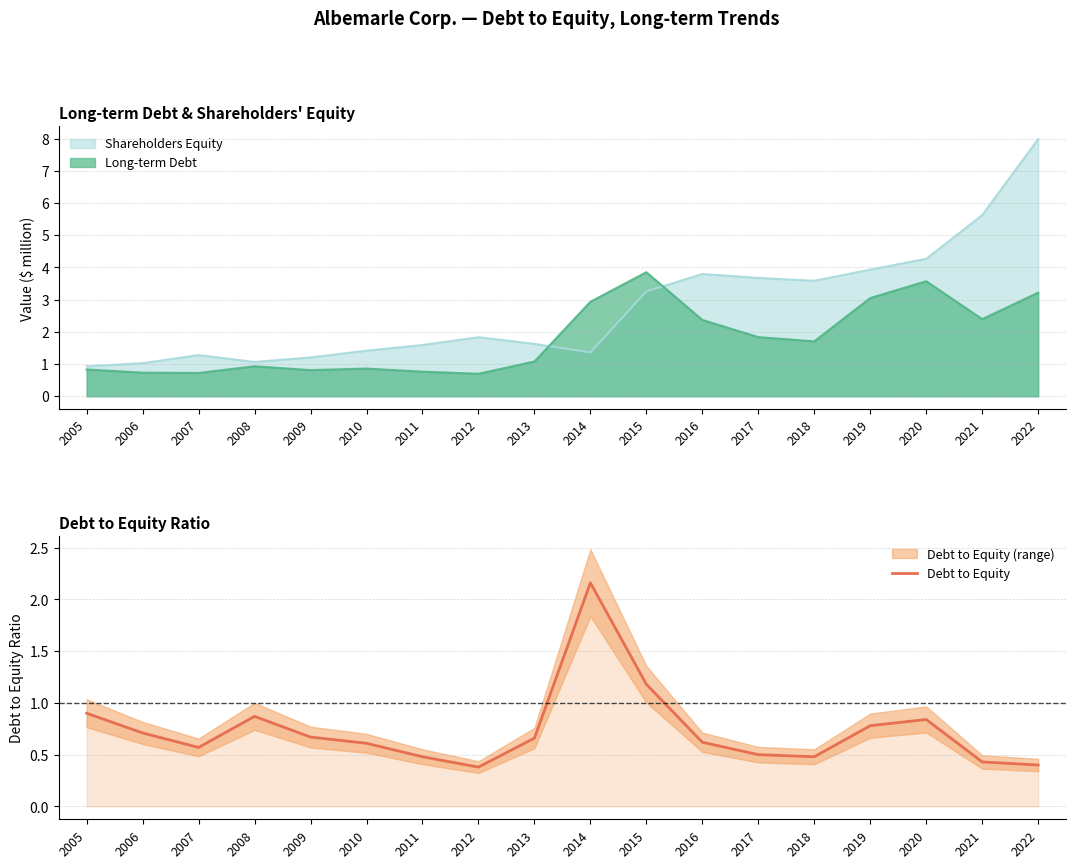

Rank the categories by value from highest to lowest.

2014, 2015, 2005, 2008, 2020, 2019, 2006, 2009, 2013, 2016, 2010, 2007, 2017, 2011, 2018, 2021, 2022, 2012